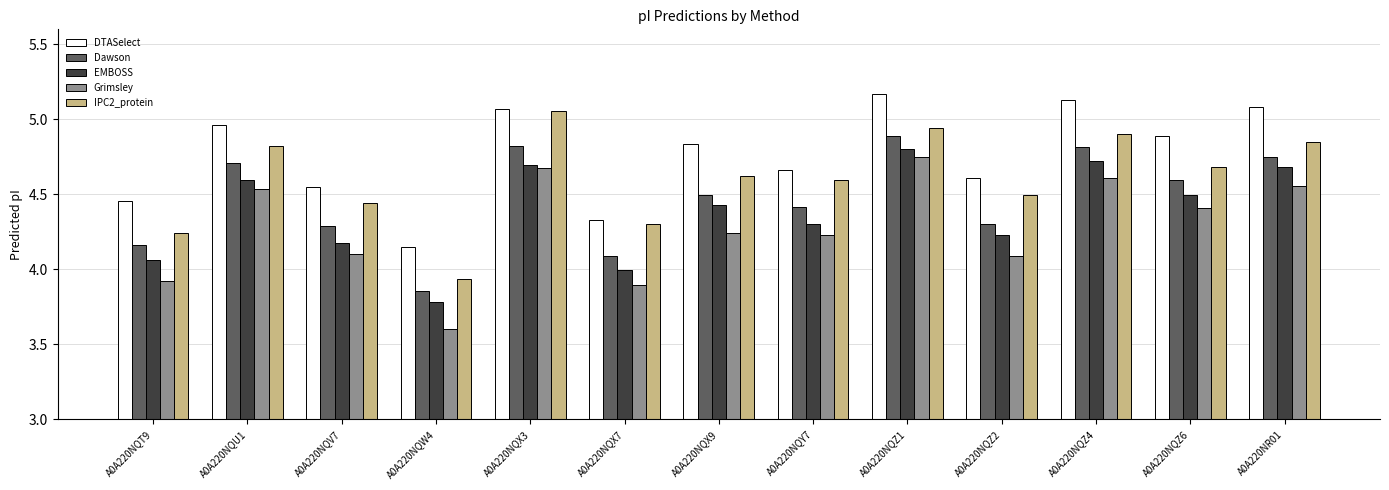

True or false: Grimsley has a value of 4.2 at A0A220NQX9.

True